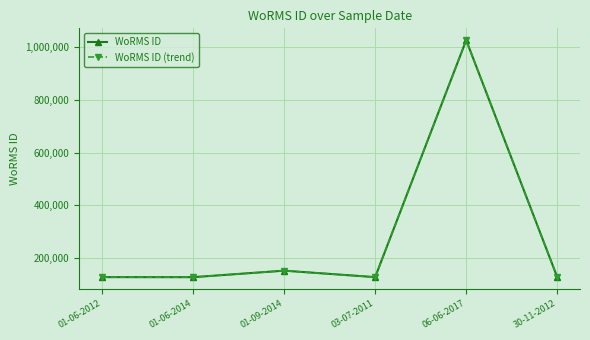

How many interior local peaks does the WoRMS ID series have?

2